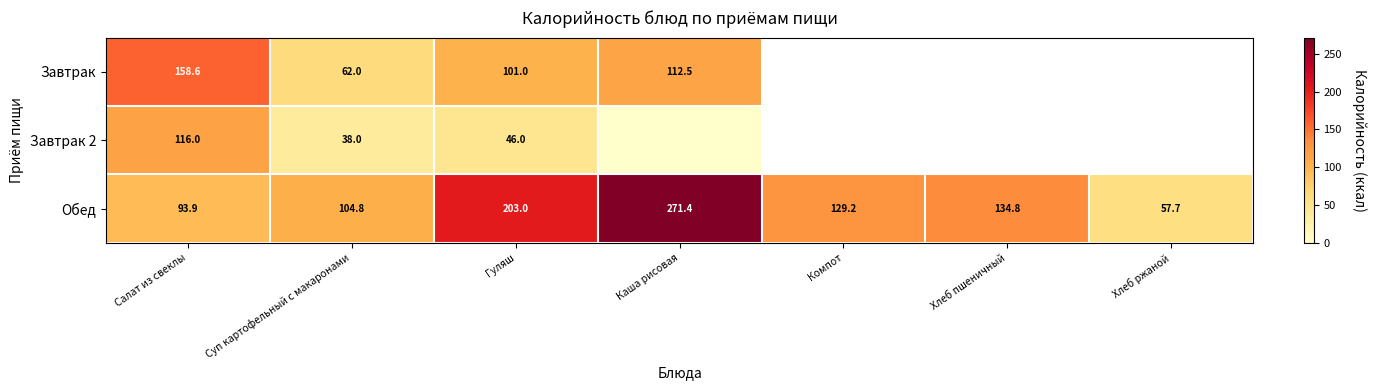

Where does the Обед series first go above 129?

Гуляш